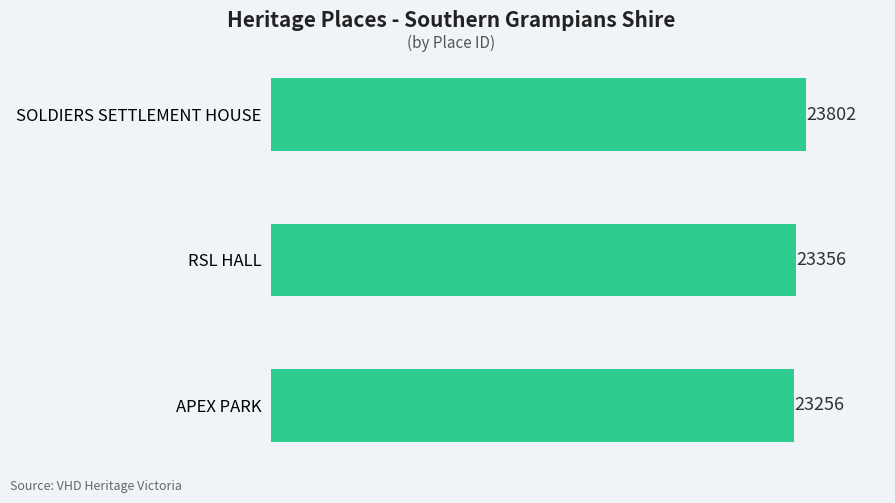

Rank the categories by value from highest to lowest.

SOLDIERS SETTLEMENT HOUSE, RSL HALL, APEX PARK